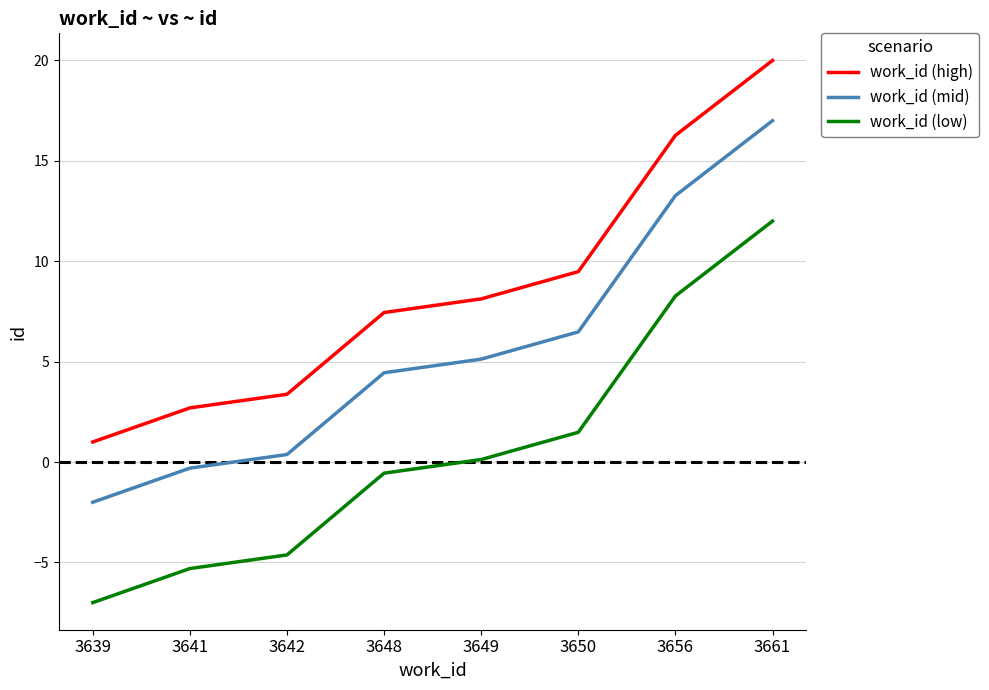

Reading right to left, transcribe all the data shown in this chart.

work_id (high): 3661=20.0	3656=16.3	3650=9.5	3649=8.1	3648=7.4	3642=3.4	3641=2.7	3639=1.0
work_id (mid): 3661=17.0	3656=13.3	3650=6.5	3649=5.1	3648=4.4	3642=0.4	3641=-0.3	3639=-2.0
work_id (low): 3661=12.0	3656=8.3	3650=1.5	3649=0.1	3648=-0.6	3642=-4.6	3641=-5.3	3639=-7.0